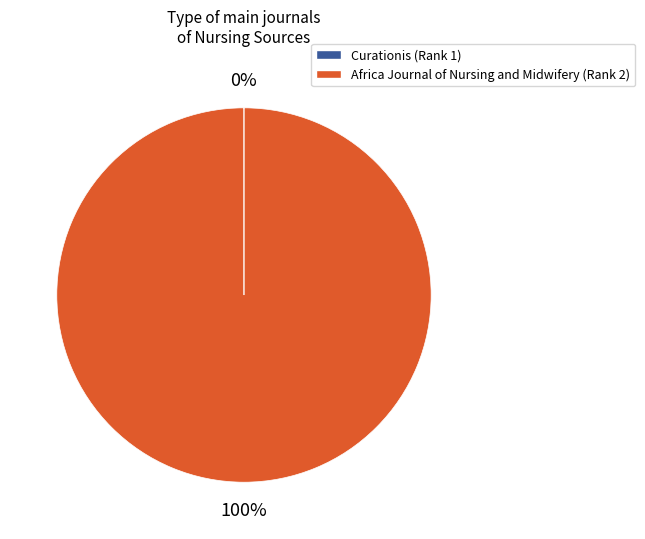

To the nearest percent, what portion does Africa Journal of Nursing and Midwifery represent?

100%